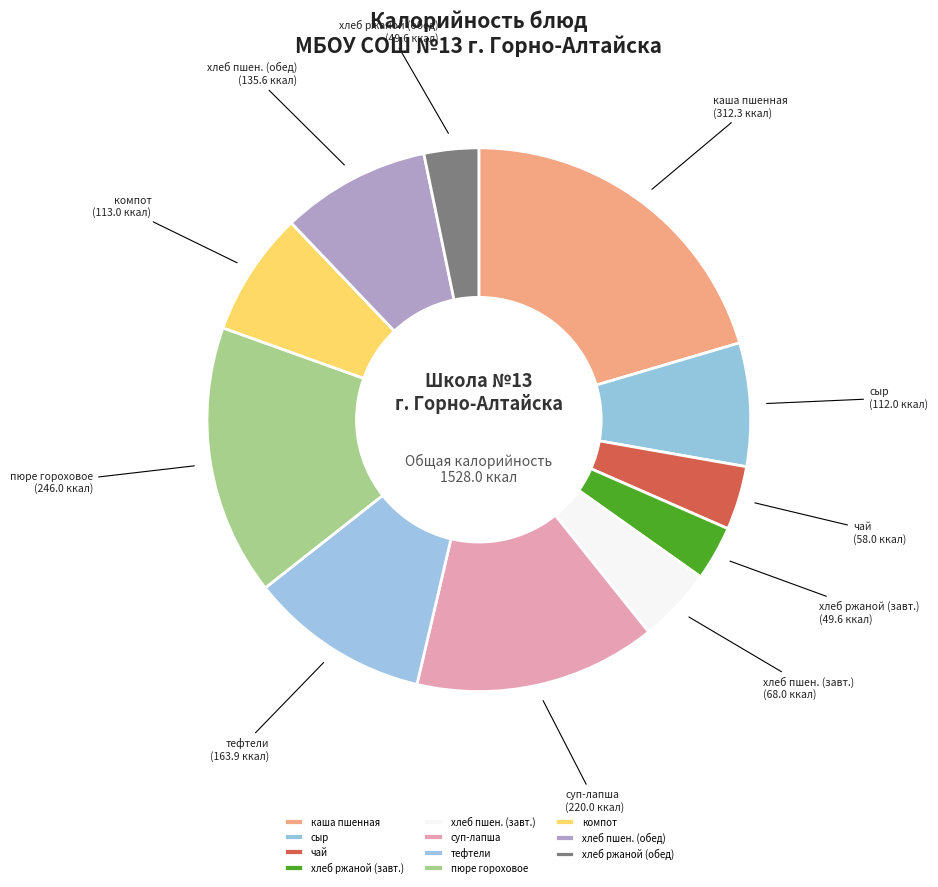

What is the largest slice in the pie chart?

каша пшенная